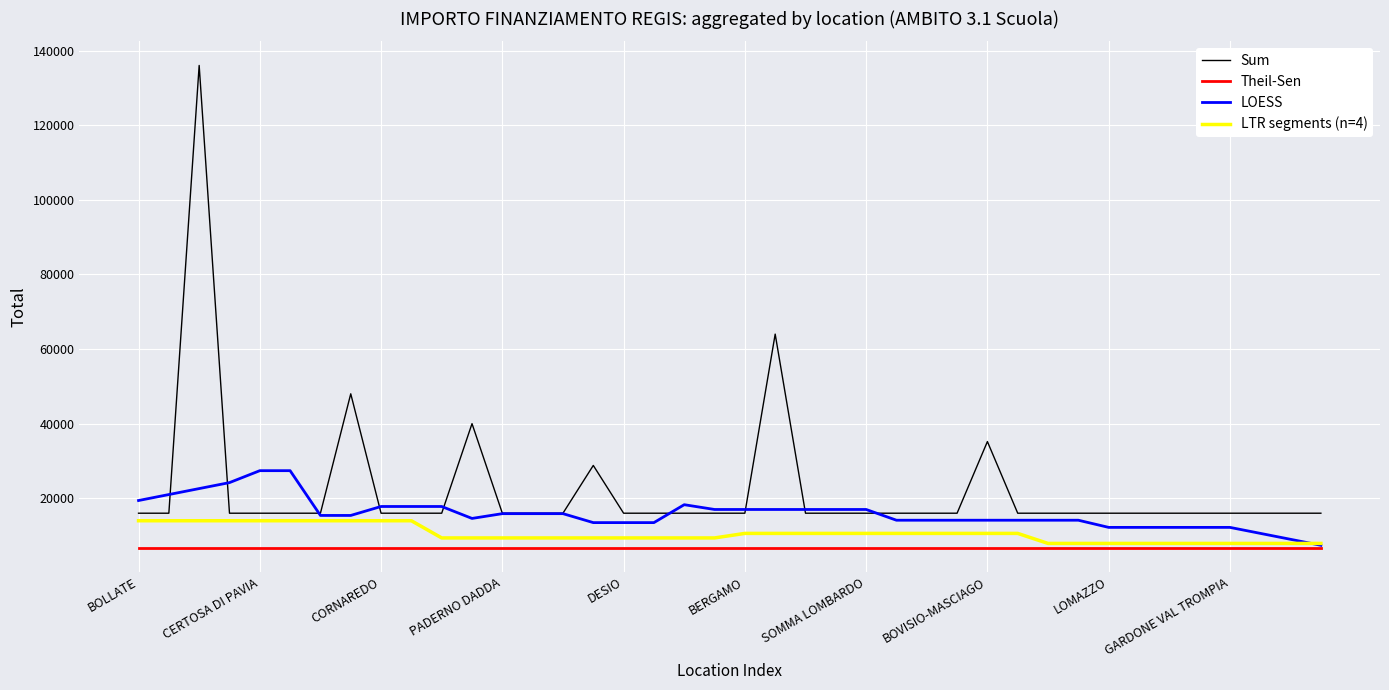

What is the minimum value shown in the chart?

6800.0